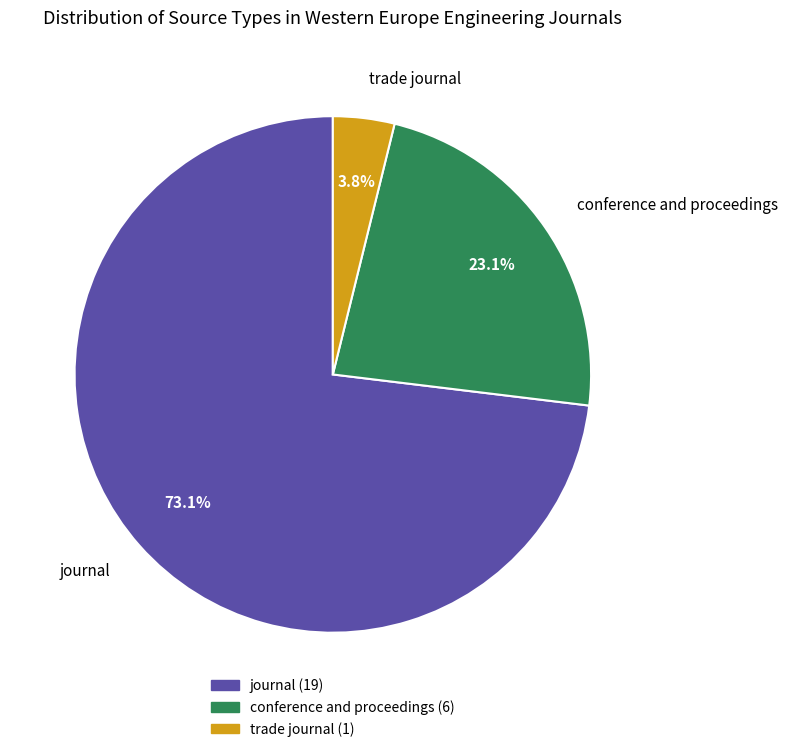

To the nearest percent, what is the difference between the largest and smallest slice percentages?

69%